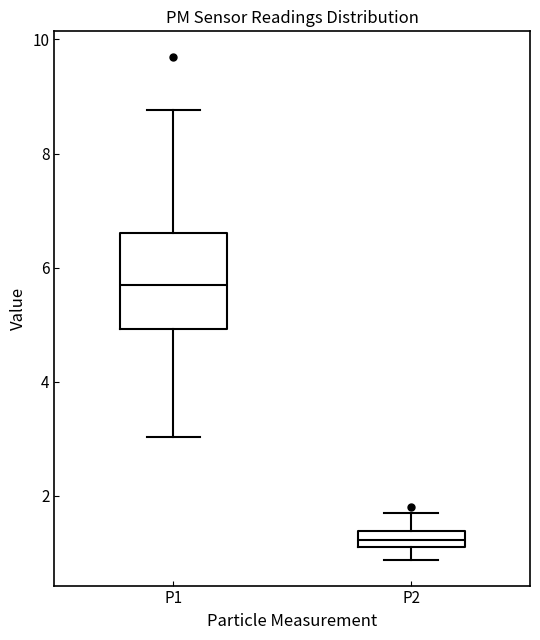

Comparing the boxes themselves (not the whiskers), which one is the tallest?

P1